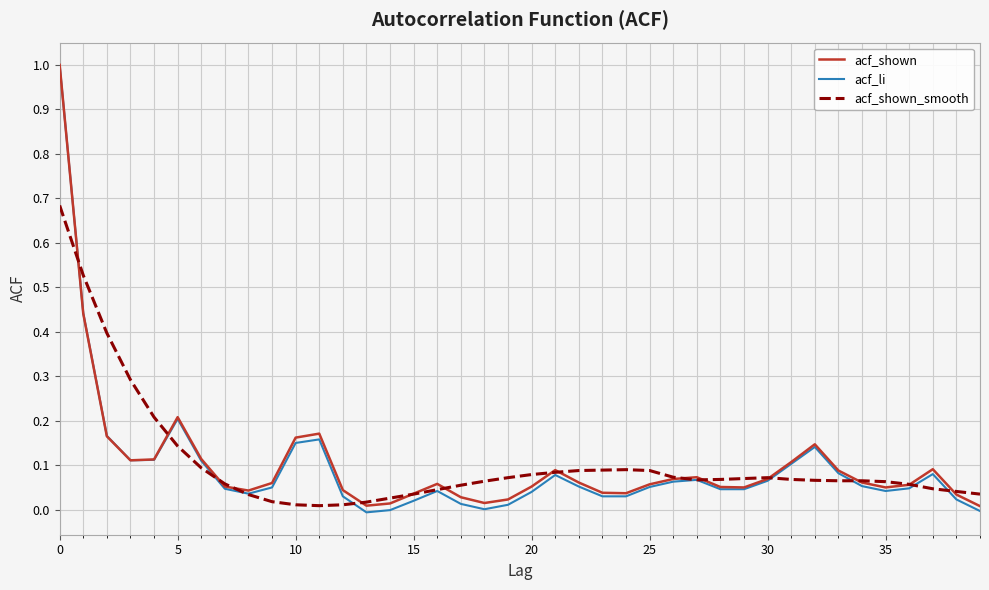

Which series has the widest spread of values?

acf_li